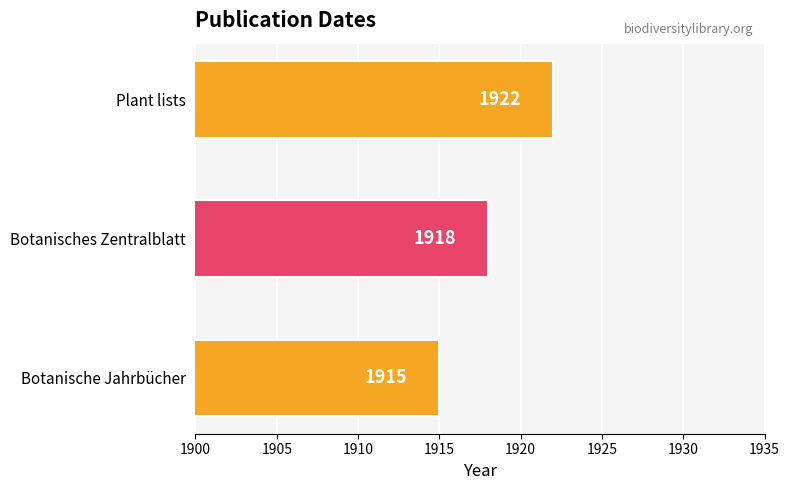

Reading bottom to top, what are all the values shown in this chart?

1915	1918	1922